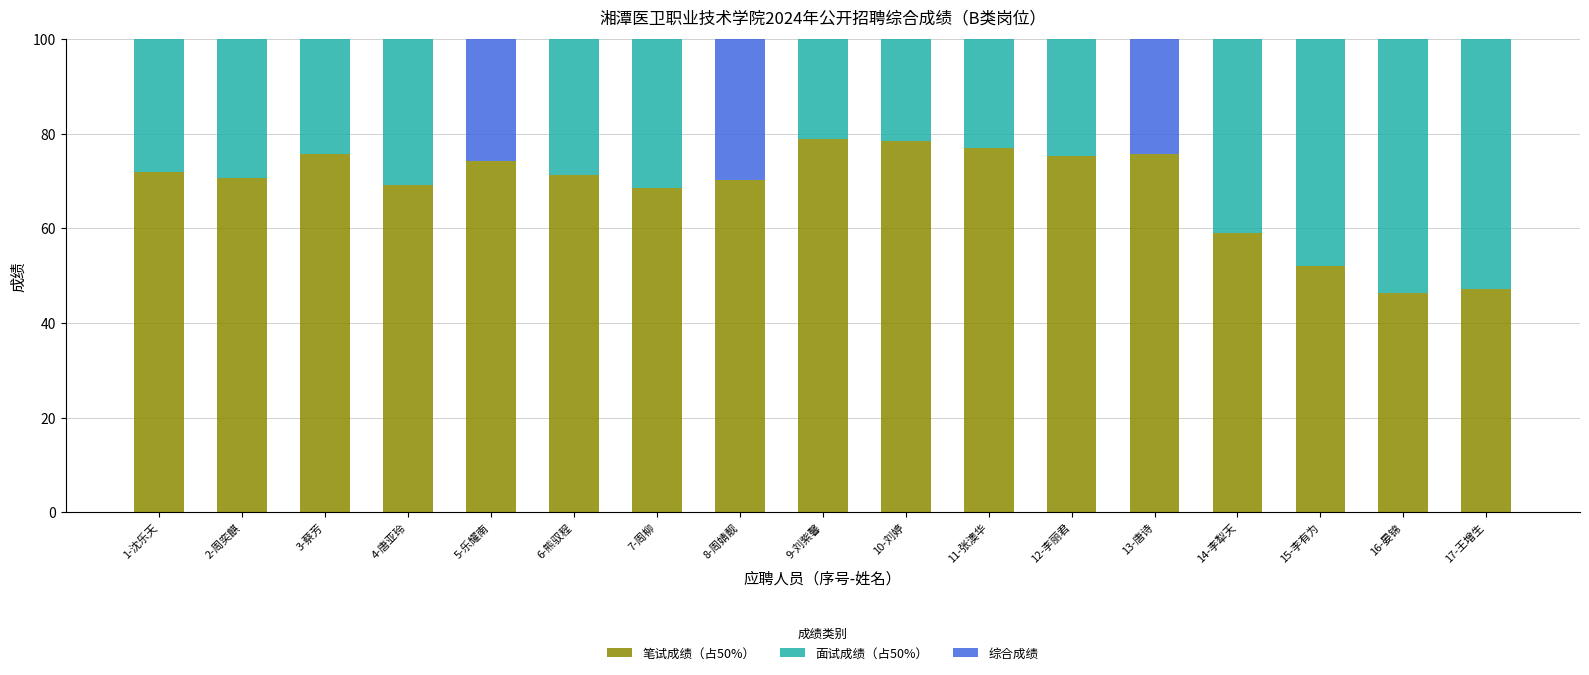

List the labels in order of 面试成绩（占50%） value, largest first.

9-刘紫馨, 1-沈乐天, 6-熊驭程, 14-李犁天, 2-周奕麒, 7-周柳, 10-刘婷, 11-张澳华, 15-李有为, 16-晏锦, 4-唐亚玲, 12-李丽君, 3-蔡芳, 17-王增生, 5-乐耀南, 8-周婧靓, 13-唐诗